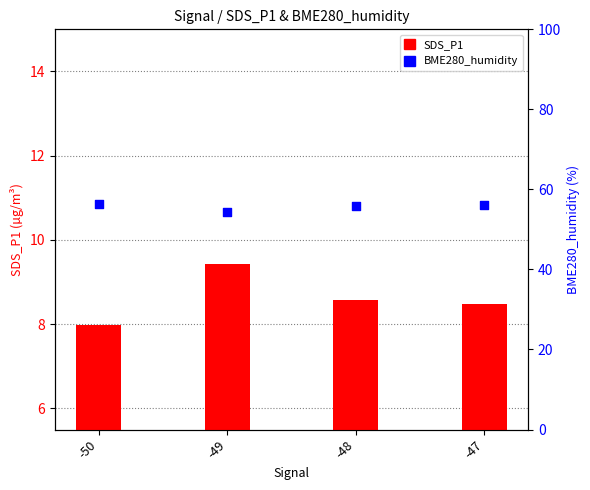

Which series has the largest total across all categories?

BME280_humidity